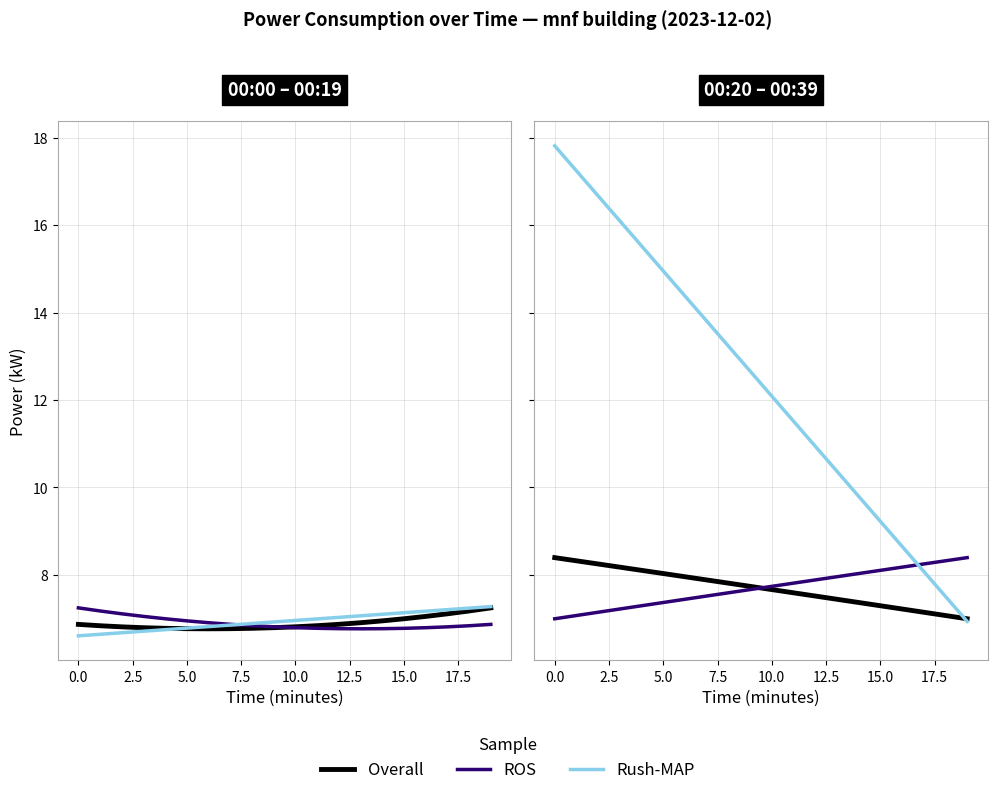

How many values in the Overall series exceed 7?

19